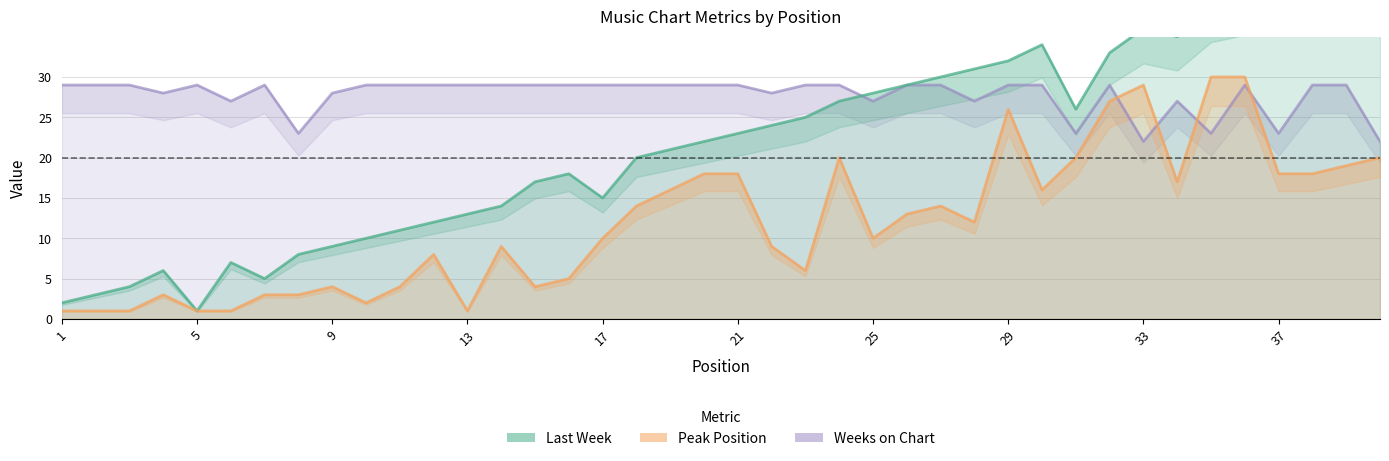

True or false: Last Week has more than 1 points higher than both neighbors.

True